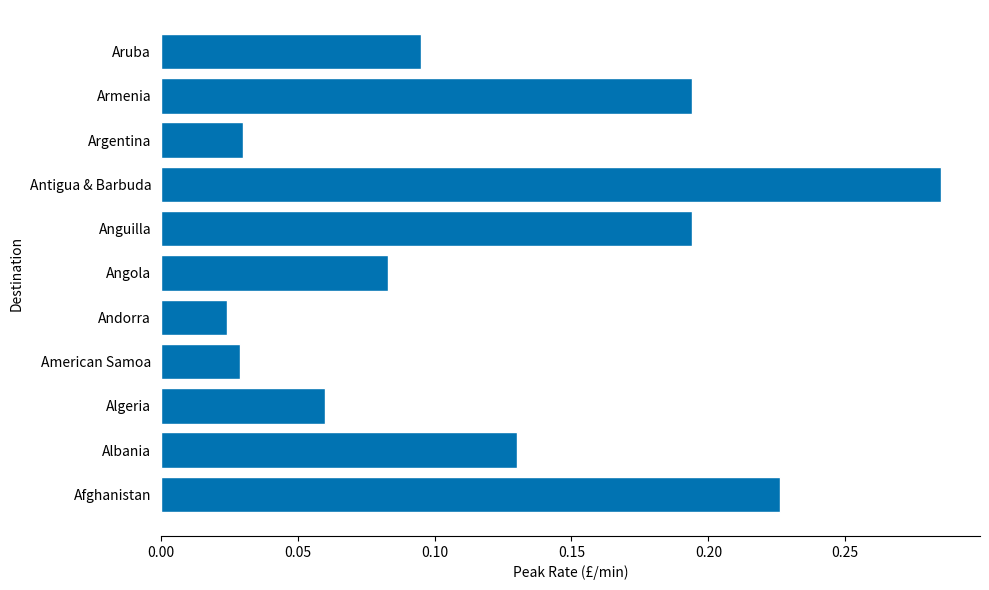

Which label corresponds to the largest value in the chart?

Antigua & Barbuda